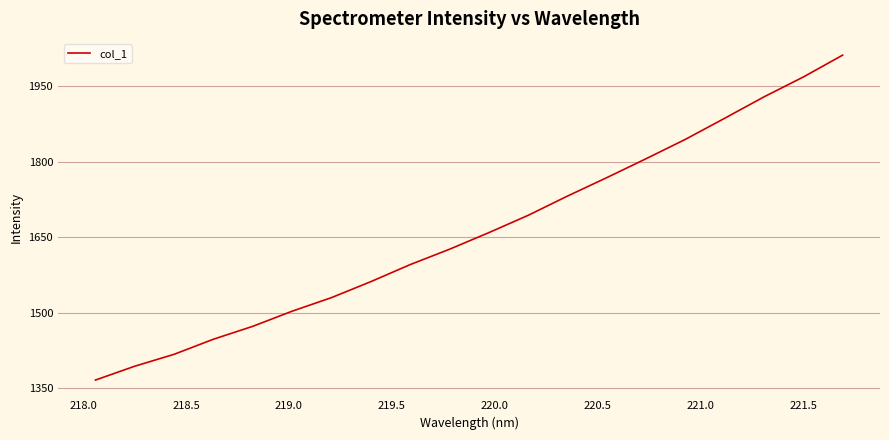

Reading left to right, what are all the values shown in this chart?

1366.2	1393.8	1417.4	1447.4	1473.1	1503.2	1530.1	1561.9	1595.8	1626.3	1659.3	1693.7	1732.0	1768.7	1806.3	1844.8	1886.8	1929.3	1968.8	2012.2